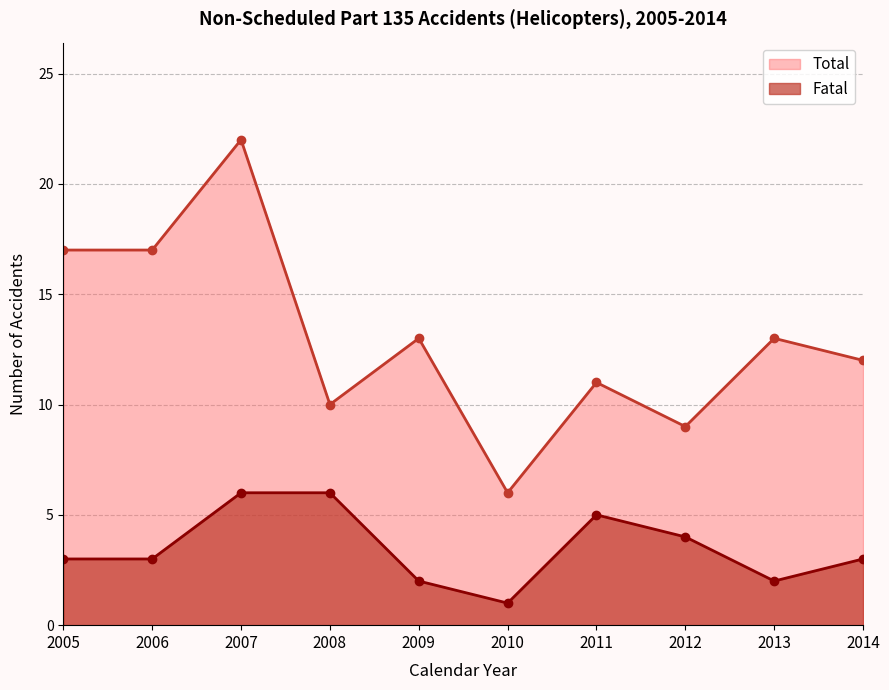

What is the minimum value shown in the chart?

1